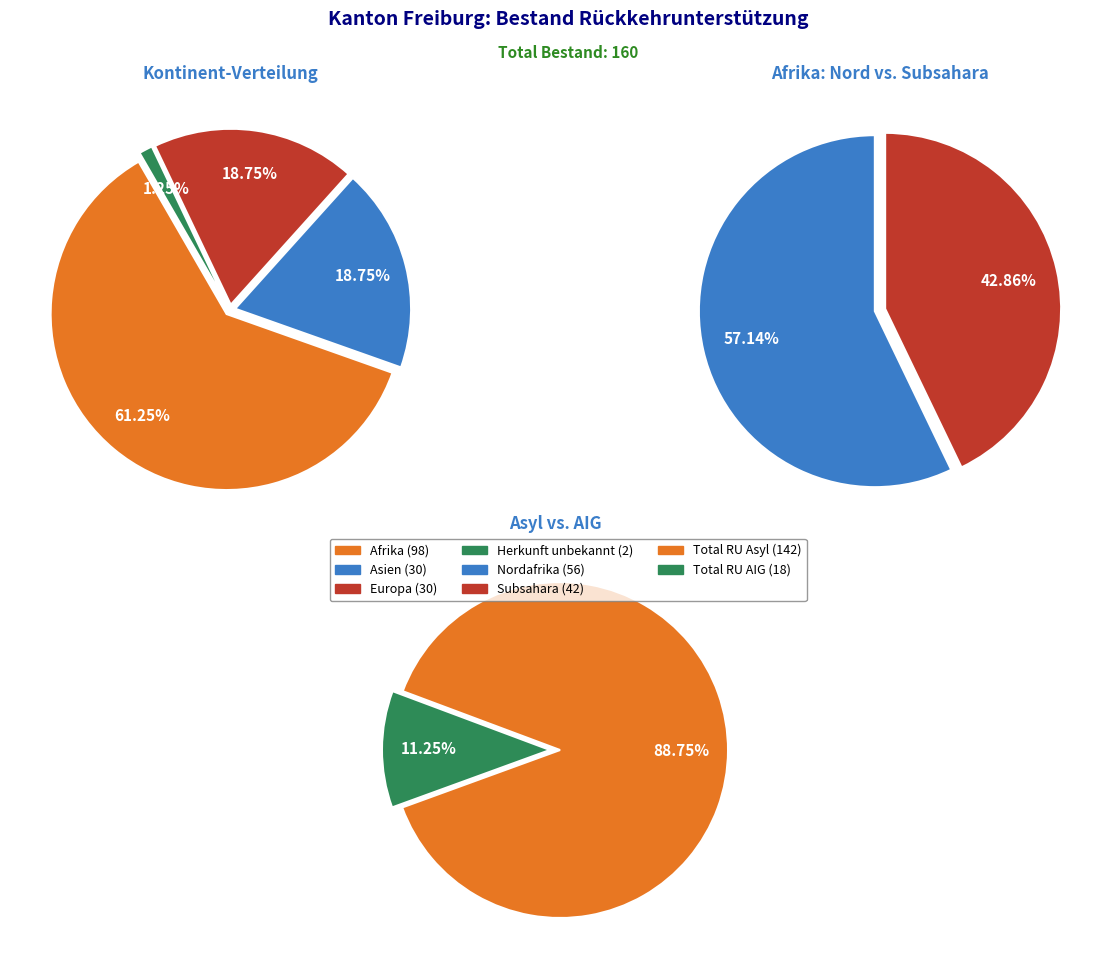

Which category accounts for the majority?

Afrika